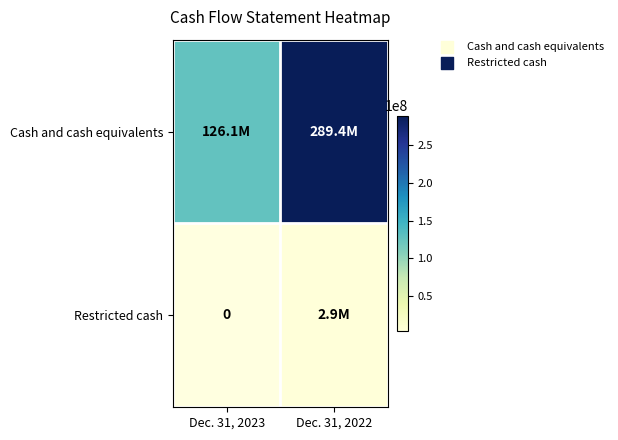

Which label corresponds to the smallest value in the chart?

Dec. 31, 2022